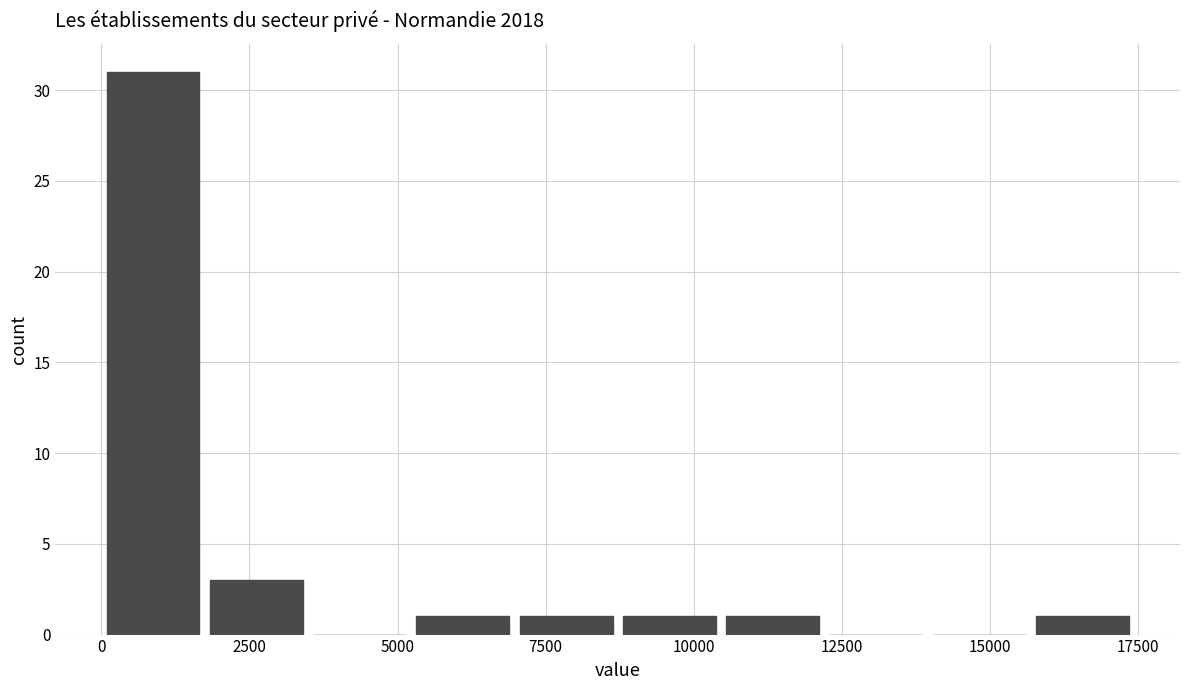

Around what value on the x-axis is the tallest bar? Give the approximate position of its centre, as read against the axis.

1000